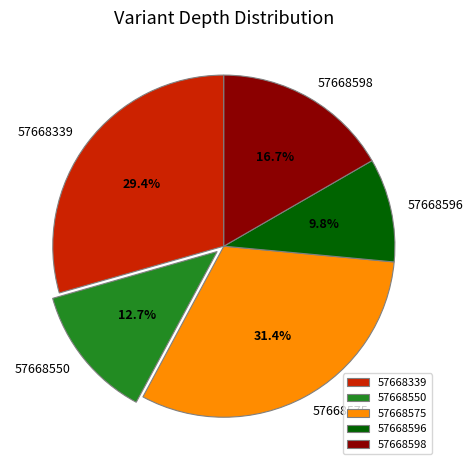

What is the total percentage of 57668598 and 57668550?

29.4%